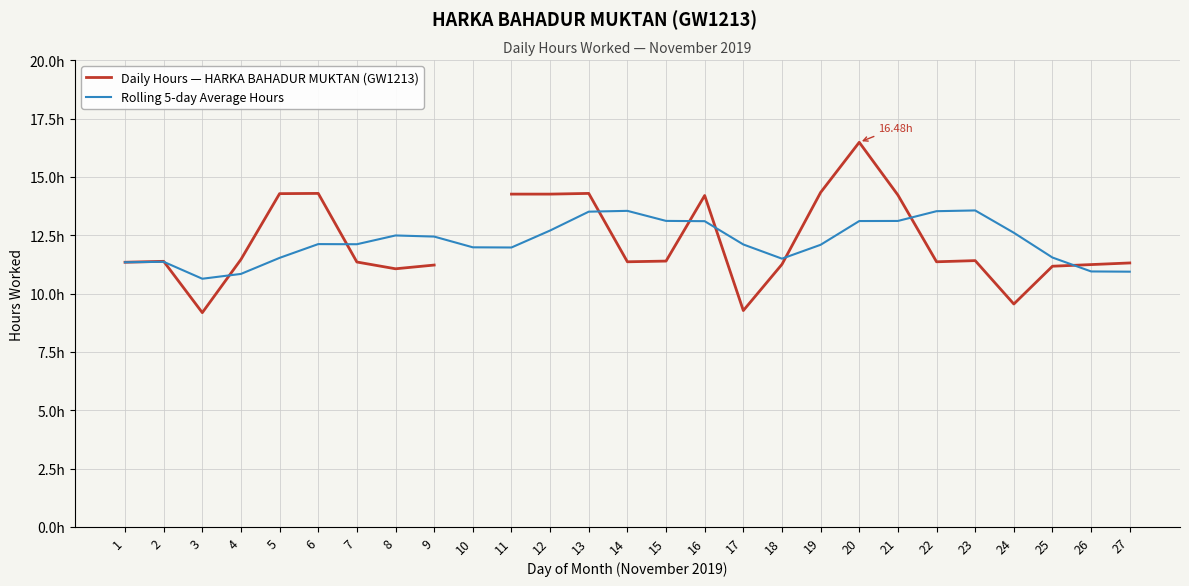

In Daily Hours — HARKA BAHADUR MUKTAN (GW1213), how many points are lower than both neighbors (excluding endpoints)?

6